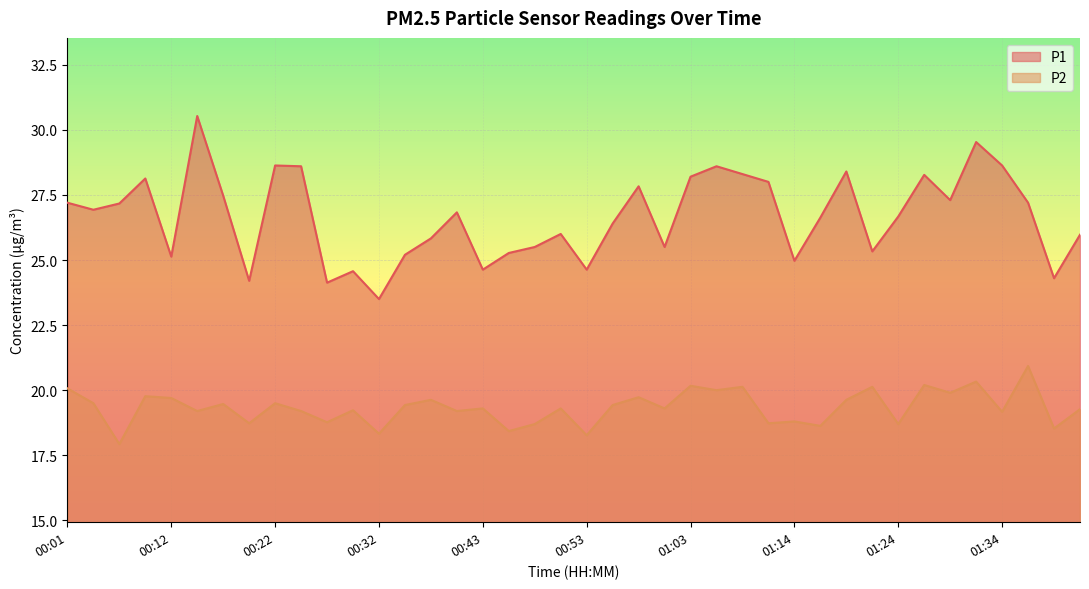

What is the maximum value shown in the chart?

30.5